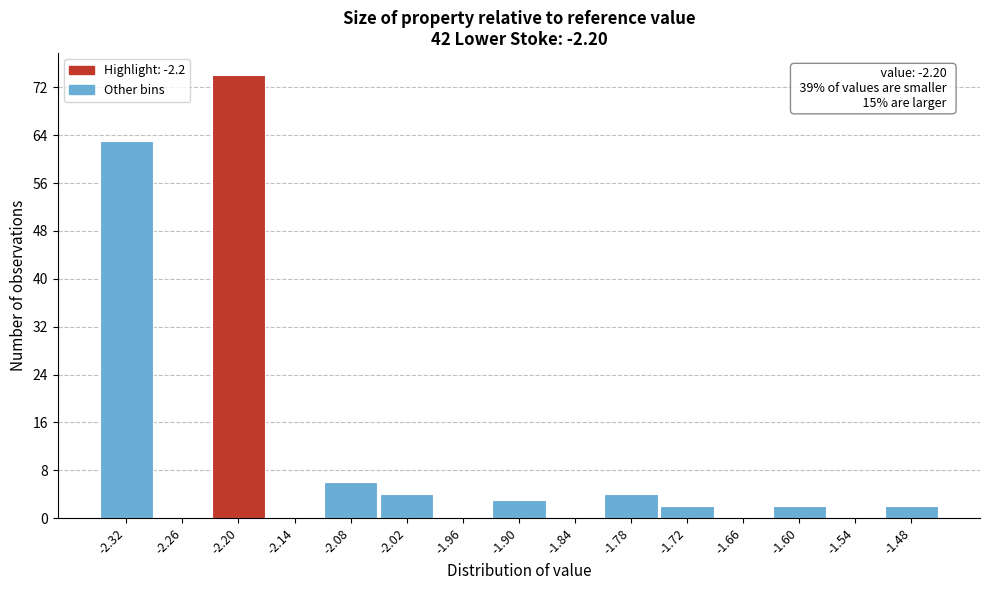

Which range on the x-axis has the tallest bar?

-2.23 to -2.17